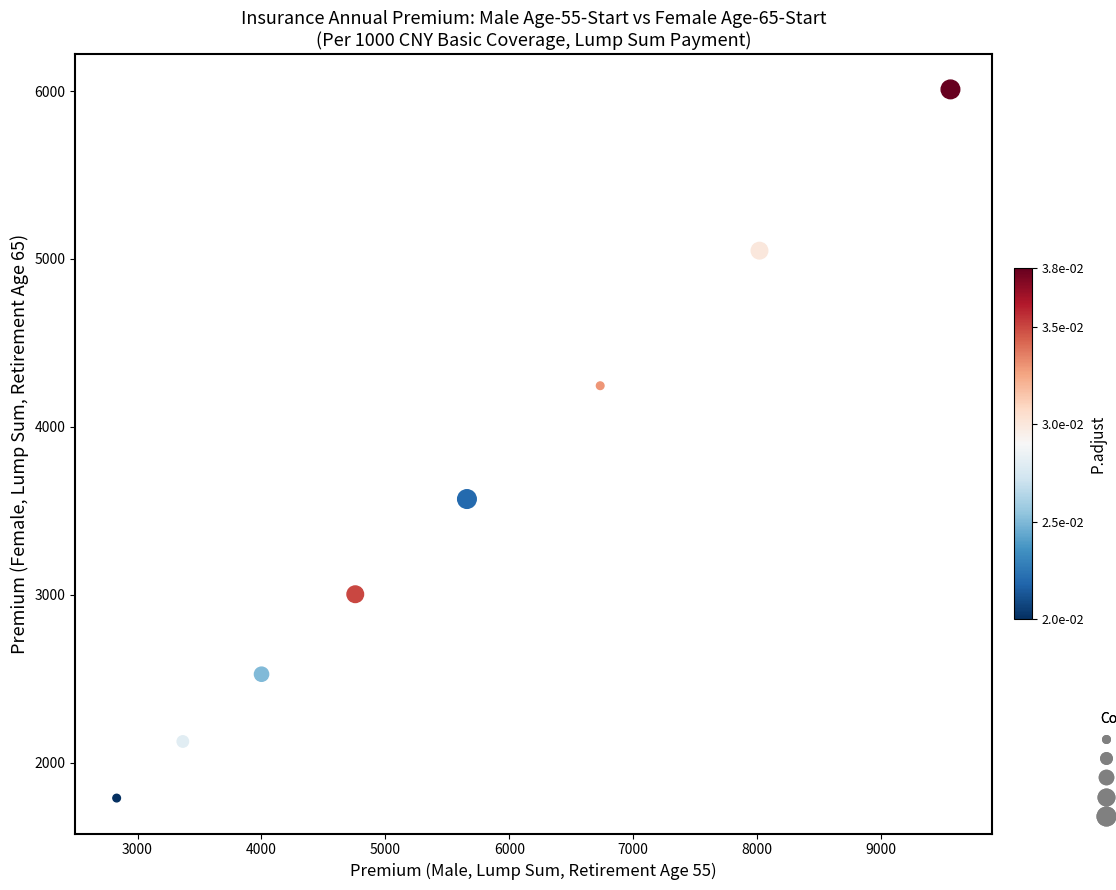

What is the range of X values (max minus min)?

6728.7